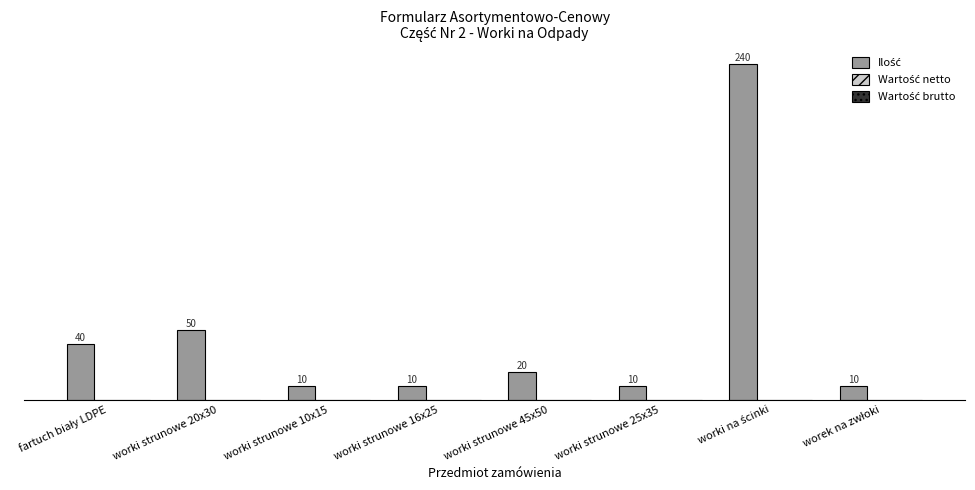

What is the change in value from worki strunowe 45x50 to worki strunowe 25x35?

-10